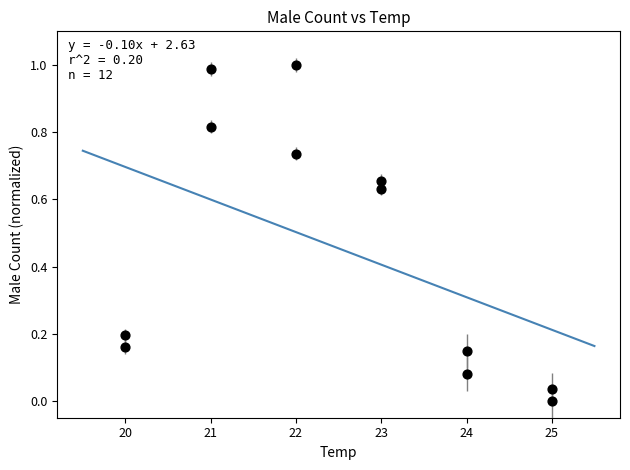

What is the average X value?

22.5